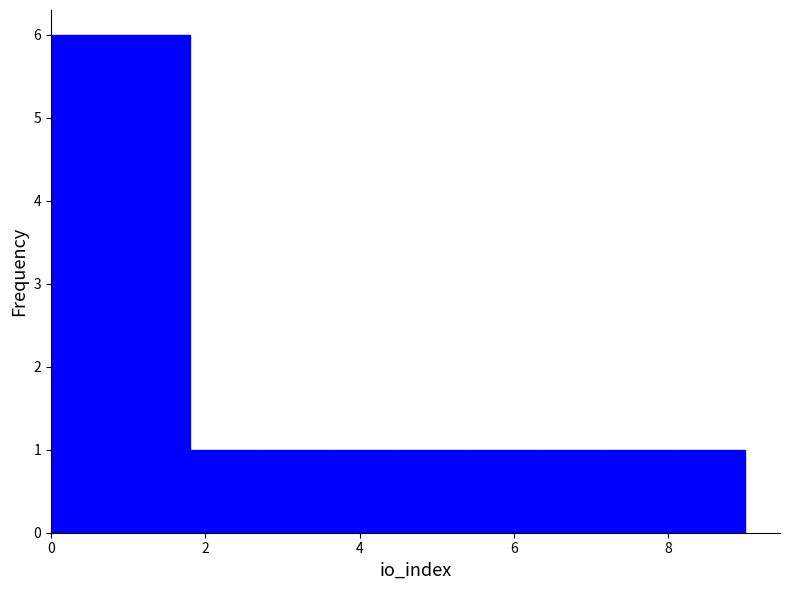

Reading left to right, list every bar in this chart as the range it spans on the x-axis followed by its height. Neither the bar edges nor the heights are printed on the chart, so give them approximately, as read against the axes.

0.0 to 0.9: 6
0.9 to 1.8: 6
1.8 to 2.7: 1
2.7 to 3.6: 1
3.6 to 4.5: 1
4.5 to 5.4: 1
5.4 to 6.3: 1
6.3 to 7.2: 1
7.2 to 8.1: 1
8.1 to 9.0: 1